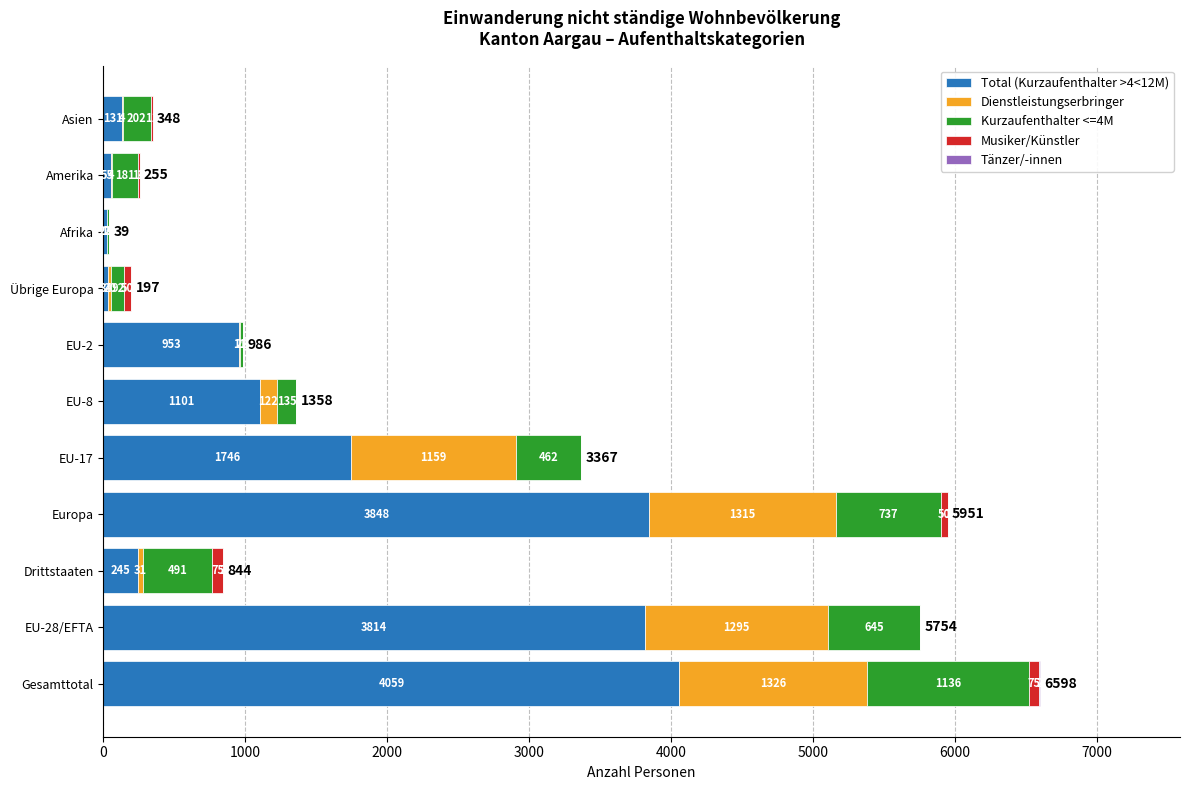

The value of Total (Kurzaufenthalter >4<12M) at Gesamttotal is 4059. True or false?

True